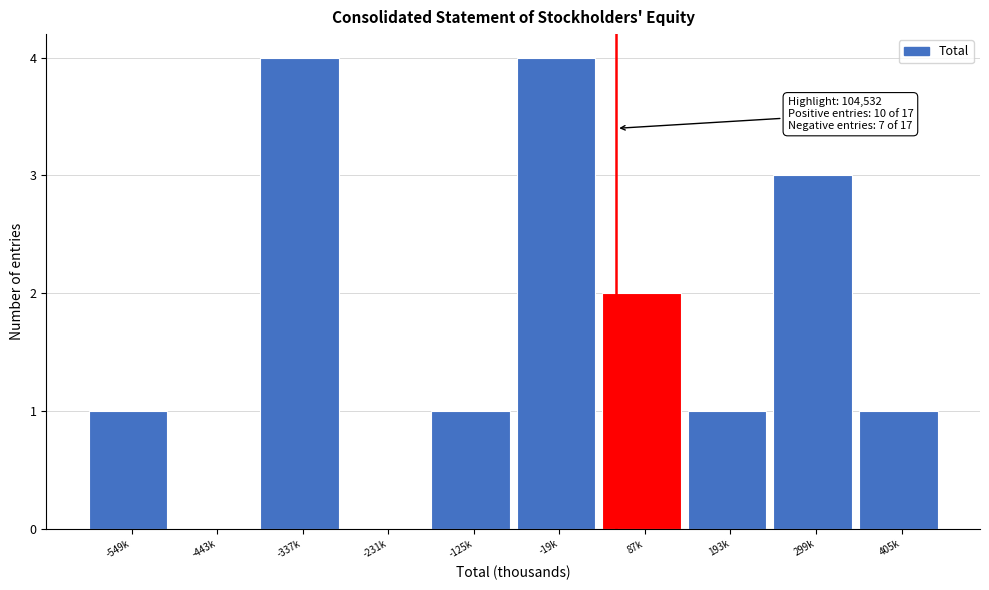

Reading right to left, what are all the values shown in this chart?

405k=1	299k=3	193k=1	87k=2	-19k=4	-125k=1	-231k=0	-337k=4	-443k=0	-549k=1